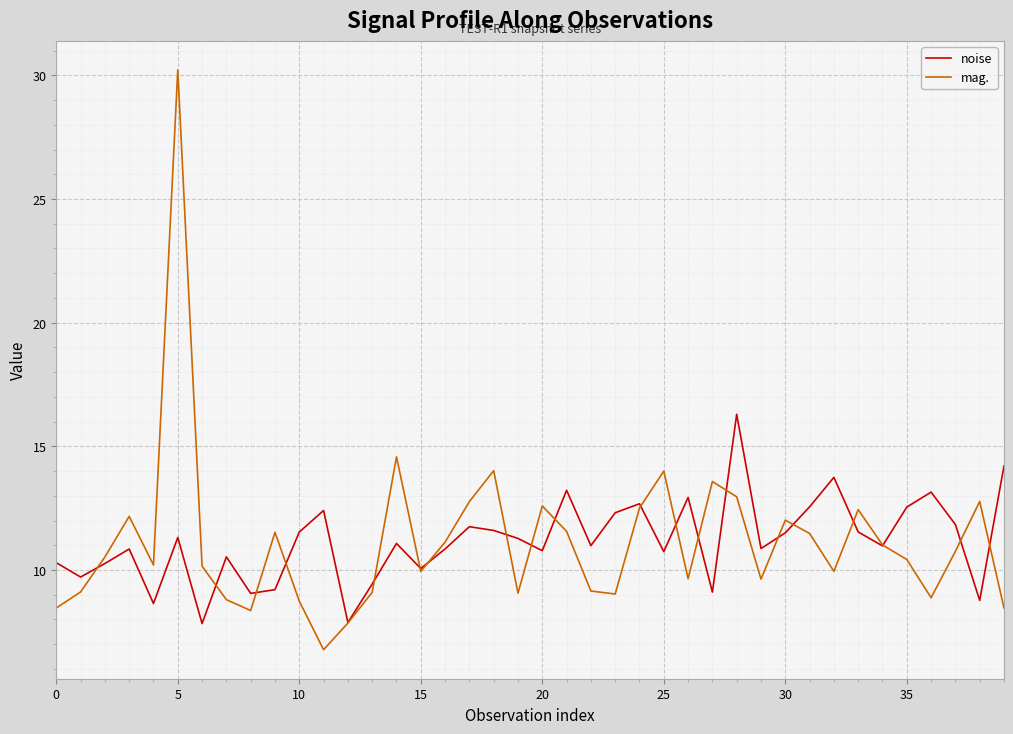

What are all the series names shown in the legend?

noise, mag.